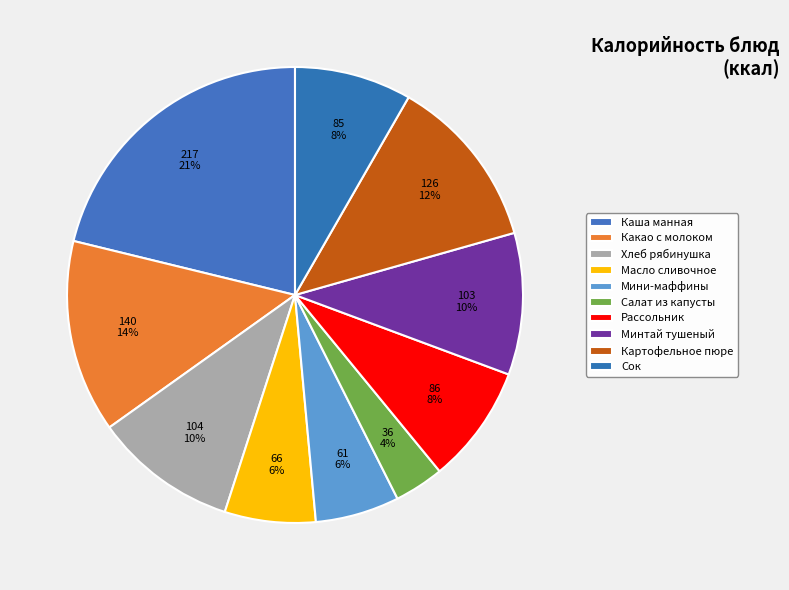

Which category has the biggest portion of the pie?

Каша манная